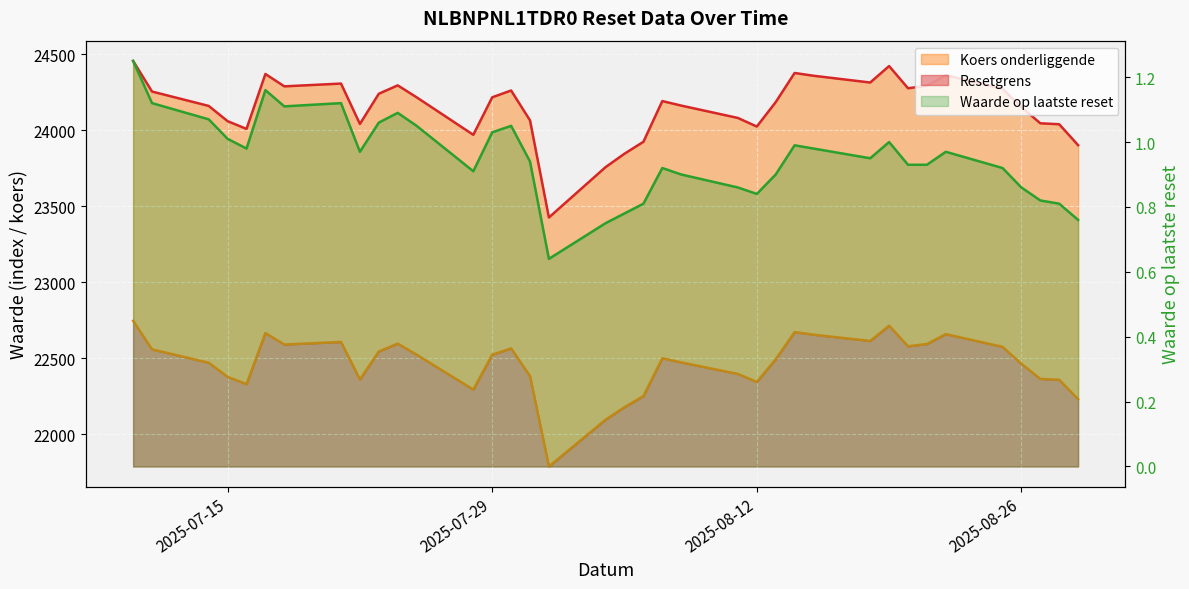

In Resetgrens, how many points are lower than both neighbors (excluding endpoints)?

8